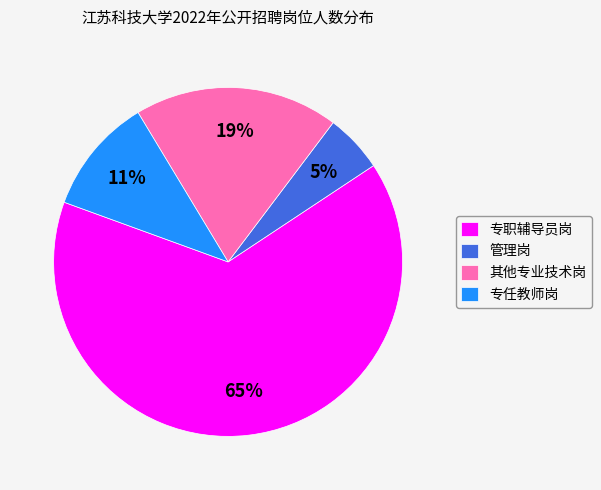

True or false: 其他专业技术岗 accounts for 19% of the total.

True